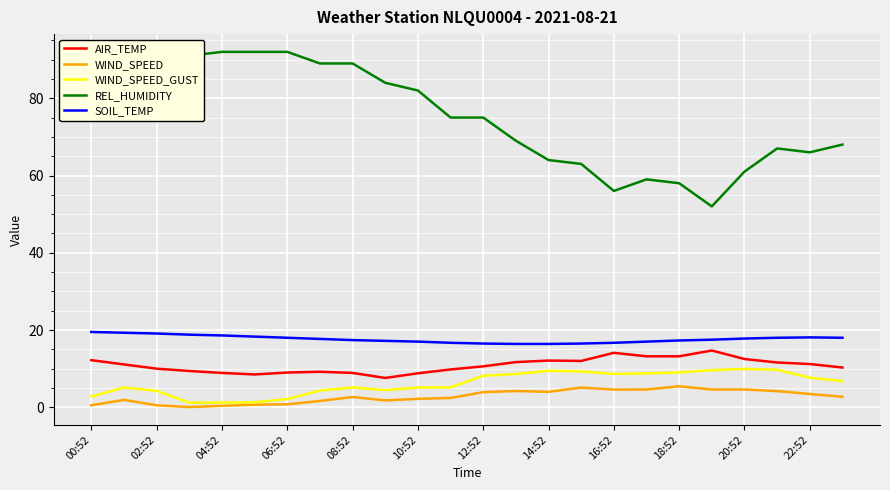

What is the highest value of the AIR_TEMP series?

14.7